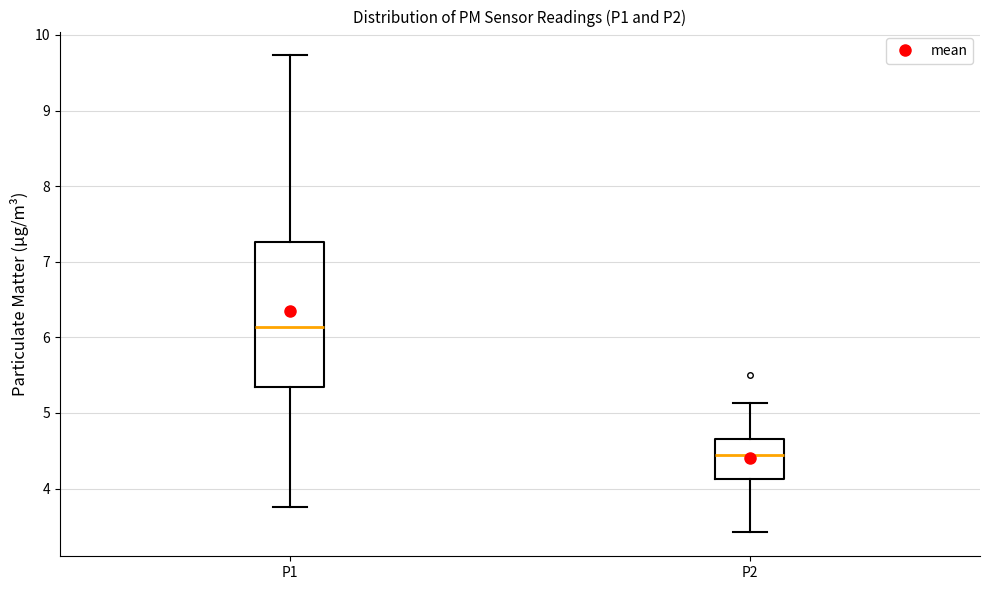

Reading left to right, transcribe this box plot: for each box, give where its median line is, the range the box spans, and where its two whiskers end, as read against the y-axis. The values are not printed on the chart, so give them approximately, as read against the axis.

P1: median 6.1, box 5.3 to 7.3, whiskers 3.8 to 9.7
P2: median 4.4, box 4.1 to 4.7, whiskers 3.4 to 5.1